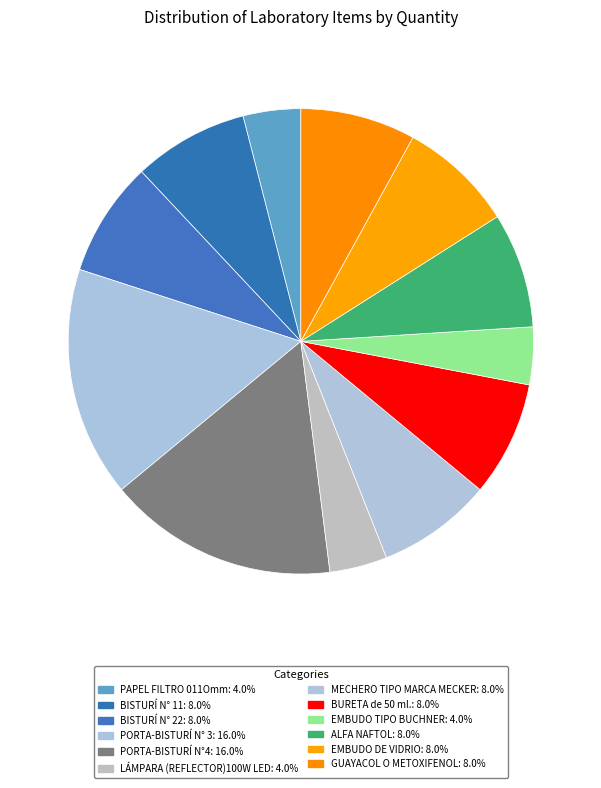

What is the largest slice in the pie chart?

PORTA-BISTURÍ N° 3